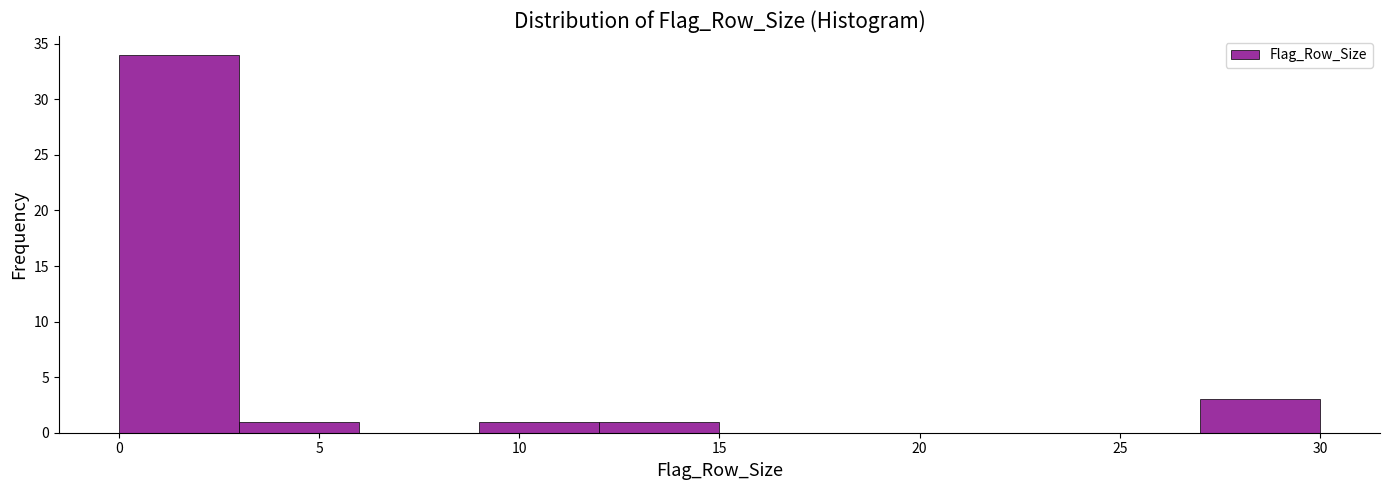

Reading left to right, transcribe this chart: for each bar, give the range it covers on the x-axis and its height. The values are not printed on the chart, so give them approximately, as read against the axis.

0 to 3: 34
3 to 6: 1
6 to 9: 0
9 to 12: 1
12 to 15: 1
15 to 18: 0
18 to 21: 0
21 to 24: 0
24 to 27: 0
27 to 30: 3